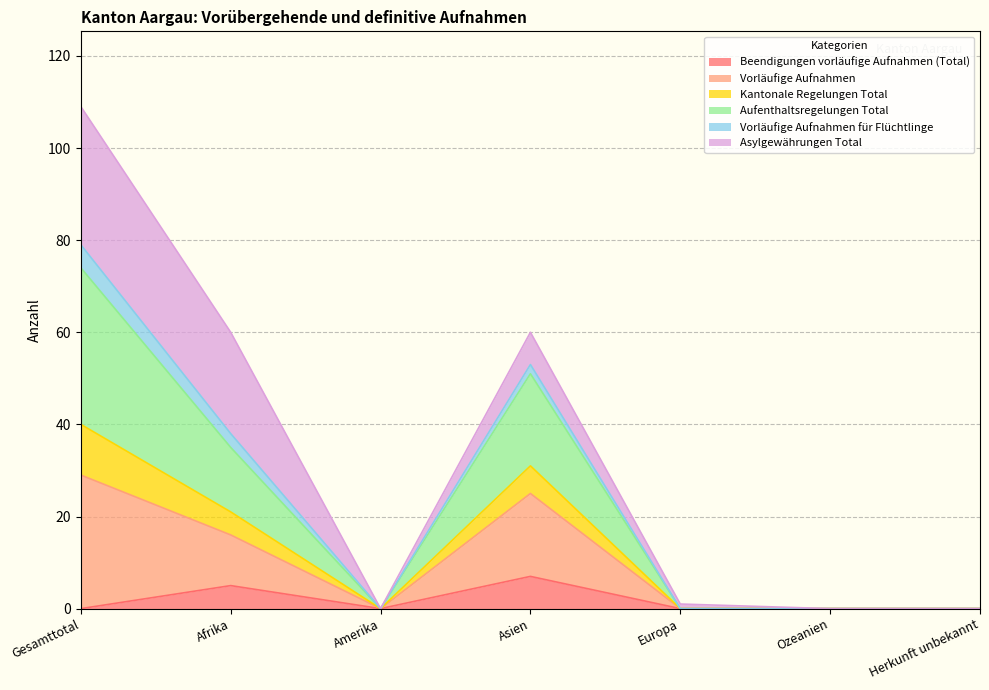

The value of Beendigungen vorläufige Aufnahmen (Total) at Gesamttotal is 0. True or false?

True